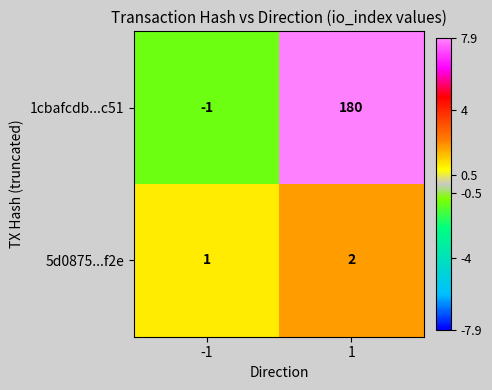

What is the sum of the 1cbafcdb...c51 values at -1 and 1?

179